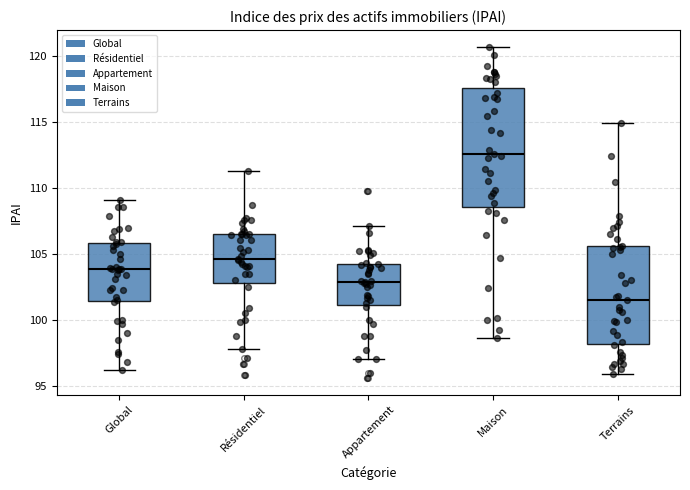

Reading left to right, read every box against the y-axis: the position of its median line, the range the box covers, and the ends of its whiskers. The values are not printed on the chart, so give them approximately, as read against the axis.

Global: median 104.0, box 101.5 to 106.0, whiskers 96.0 to 109.0
Résidentiel: median 104.5, box 103.0 to 106.5, whiskers 98.0 to 111.5
Appartement: median 103.0, box 101.0 to 104.0, whiskers 97.0 to 107.0
Maison: median 112.5, box 108.5 to 117.5, whiskers 98.5 to 120.5
Terrains: median 101.5, box 98.0 to 105.5, whiskers 96.0 to 115.0